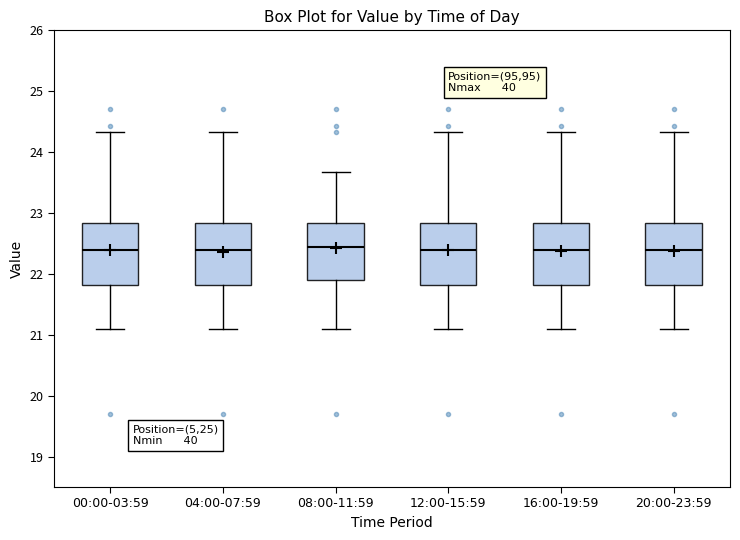

Reading left to right, transcribe this box plot: for each box, give where its median line is, the range the box spans, and where its two whiskers end, as read against the y-axis. The values are not printed on the chart, so give them approximately, as read against the axis.

00:00-03:59: median 22.4, box 21.8 to 22.8, whiskers 21.1 to 24.3
04:00-07:59: median 22.4, box 21.8 to 22.8, whiskers 21.1 to 24.3
08:00-11:59: median 22.5, box 21.9 to 22.8, whiskers 21.1 to 23.7
12:00-15:59: median 22.4, box 21.8 to 22.8, whiskers 21.1 to 24.3
16:00-19:59: median 22.4, box 21.8 to 22.8, whiskers 21.1 to 24.3
20:00-23:59: median 22.4, box 21.8 to 22.8, whiskers 21.1 to 24.3